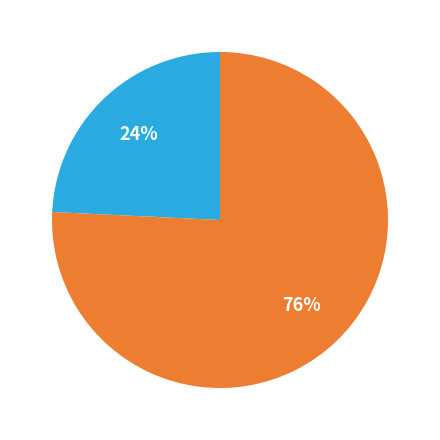

Does any single category account for the majority?

Yes